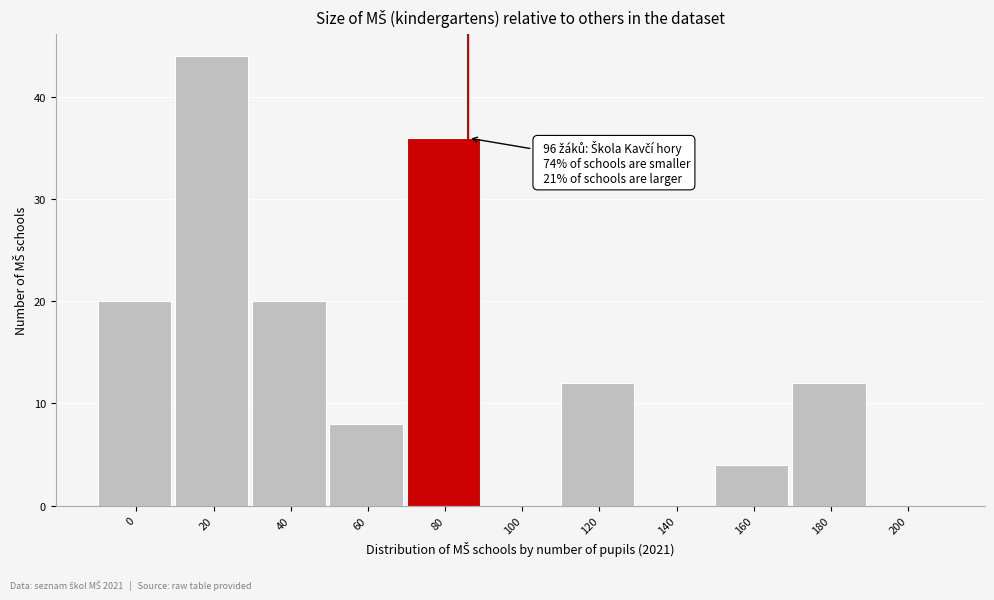

Reading left to right, list all the values displayed in this chart.

0=20	20=44	40=20	60=8	80=36	100=0	120=12	140=0	160=4	180=12	200=0